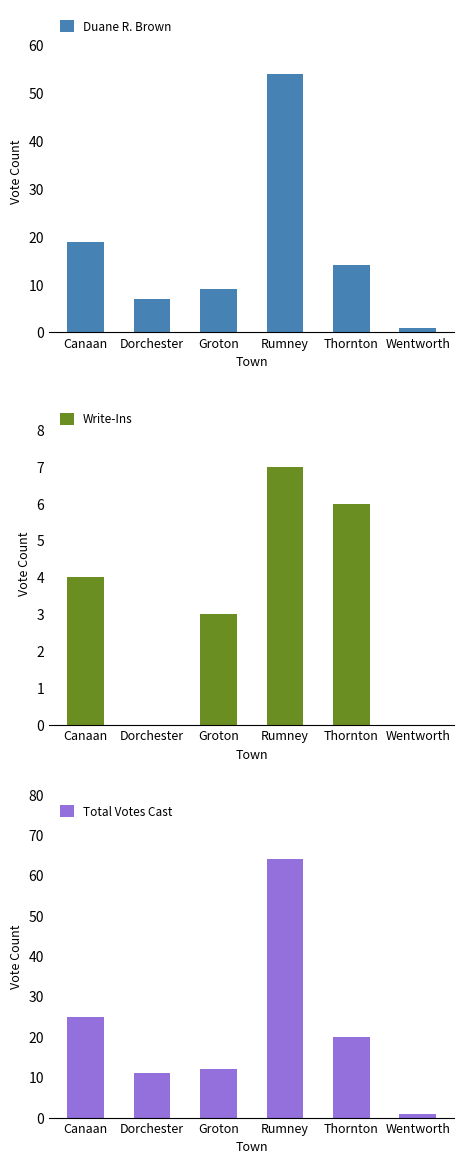

At which label does Total Votes Cast reach its peak?

Rumney